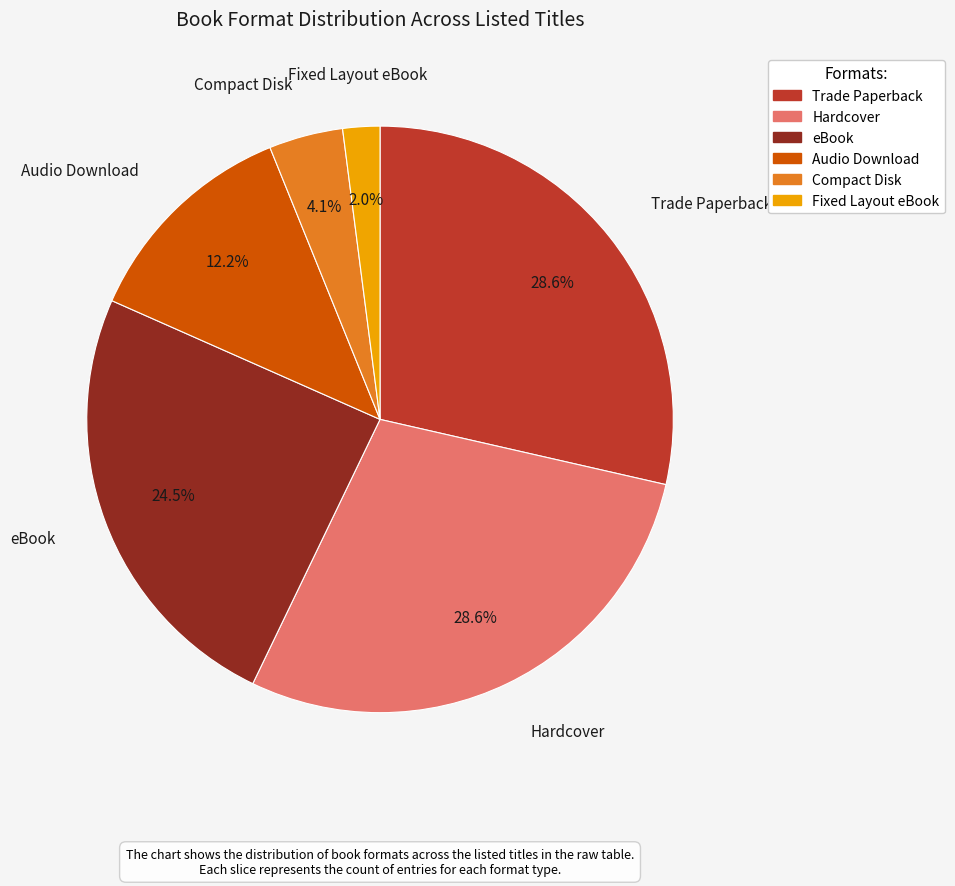

Is there any slice that represents more than half of the pie?

No